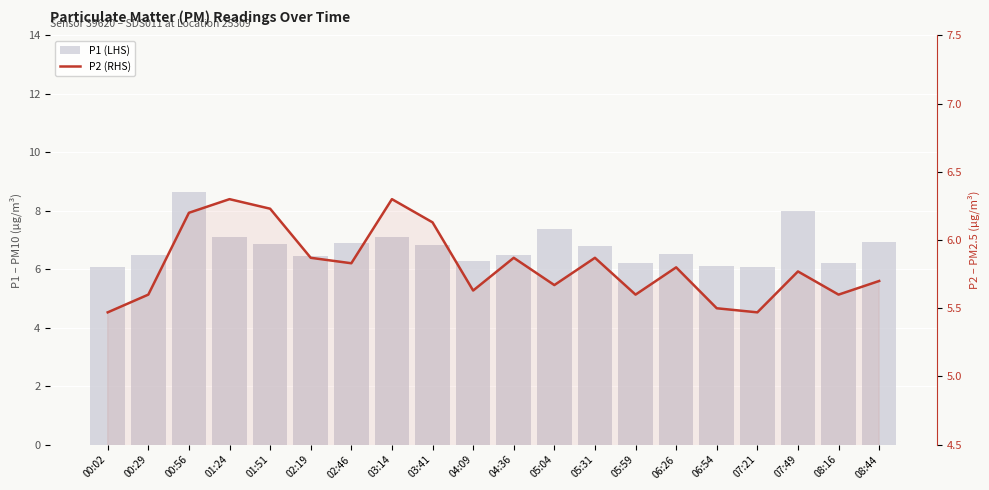

Which series changed the most between 01:51 and 04:09?

P1 (LHS)